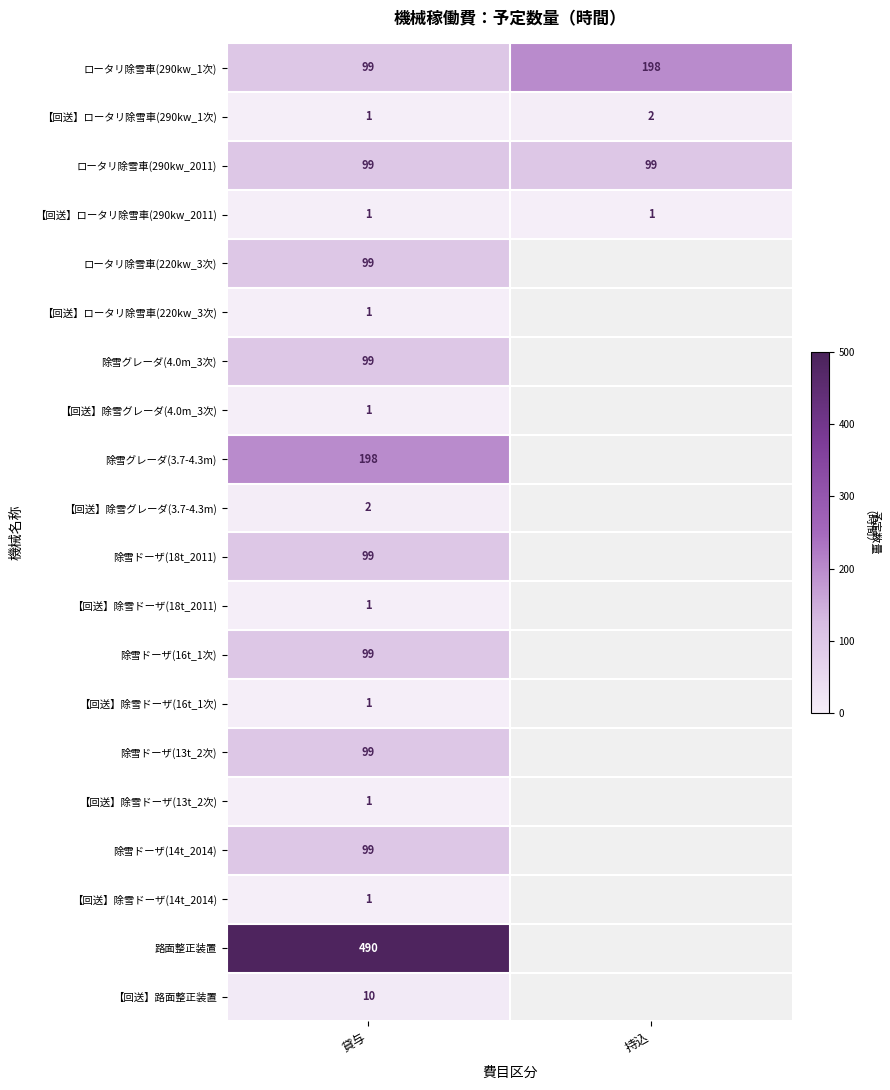

Is it true that ロータリ除雪車(220kw_3次) equals 137.8 at 貸与?

False